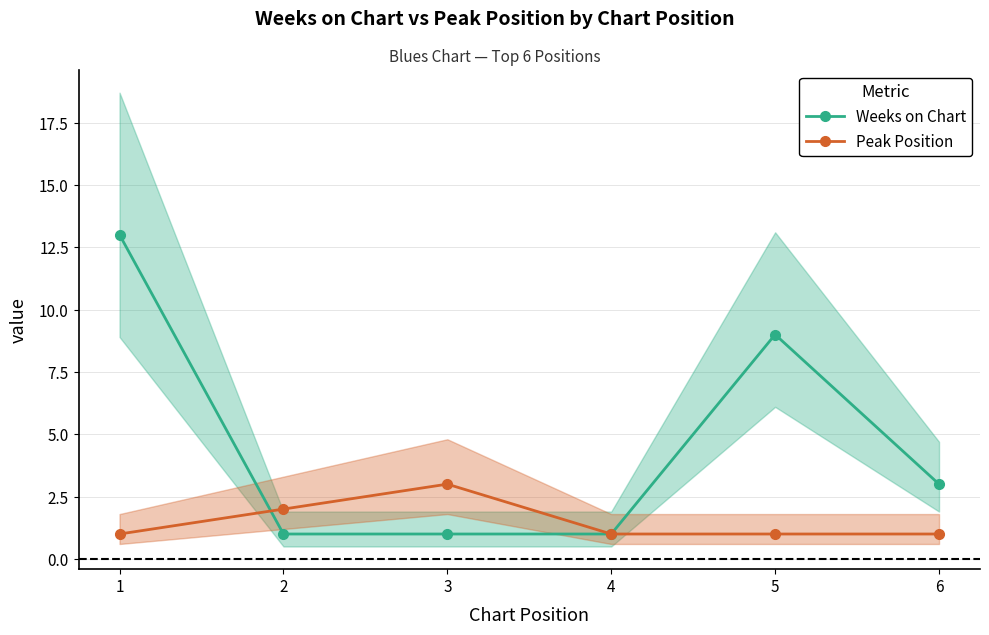

Rank the series by their average value, from highest to lowest.

Weeks on Chart, Peak Position